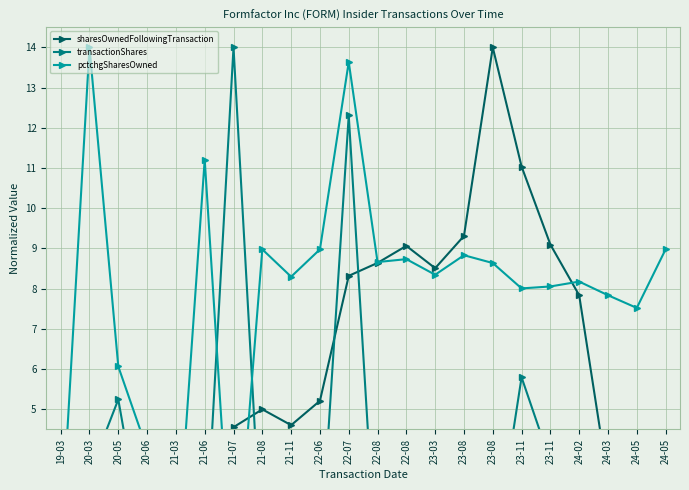

How many interior local peaks does the transactionShares series have?

8